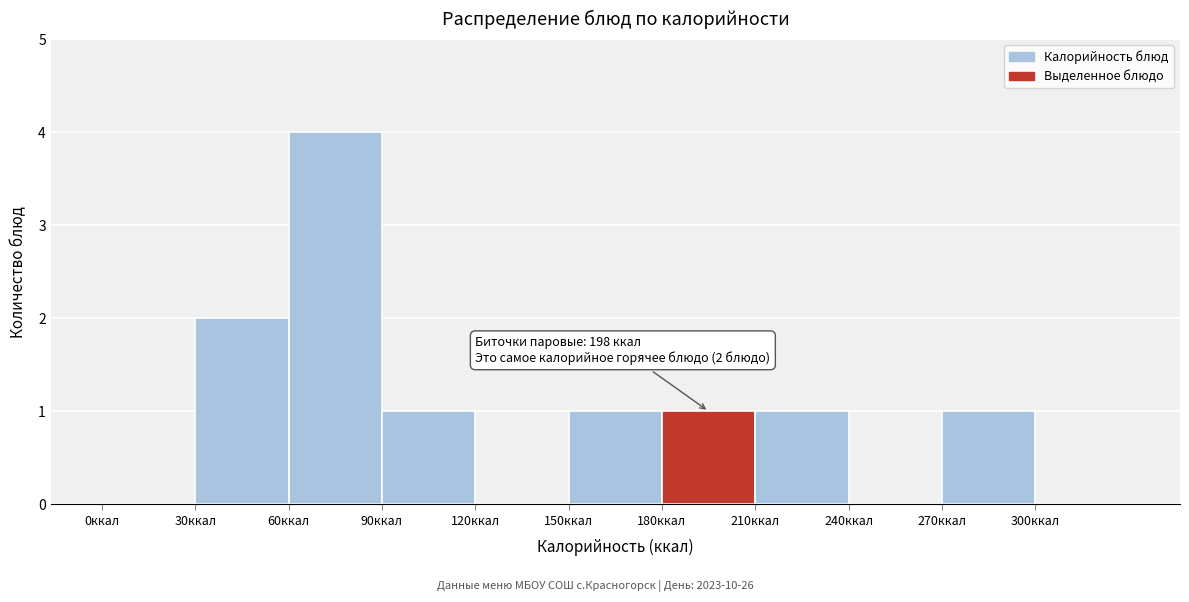

Over which range of the x-axis is the bar tallest?

60 to 90